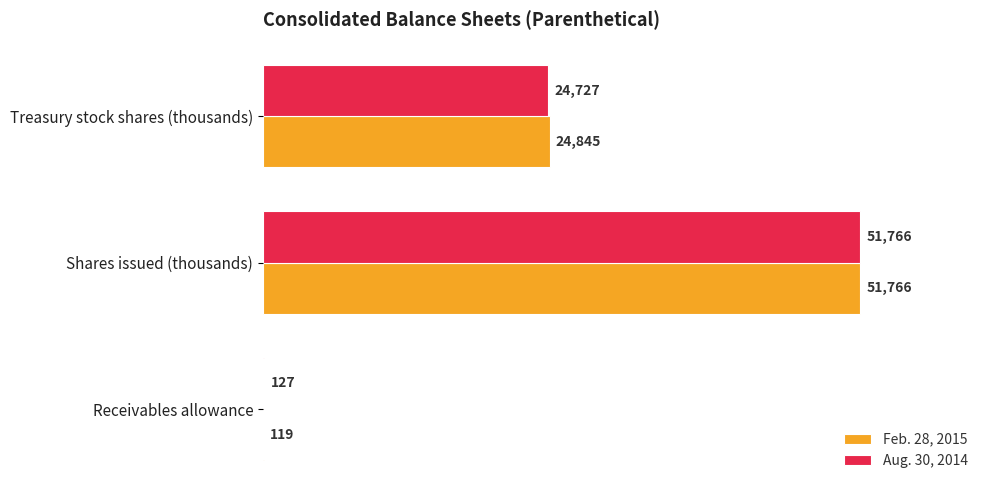

Where is Aug. 30, 2014 nearest to the value 25946?

Treasury stock shares (thousands)